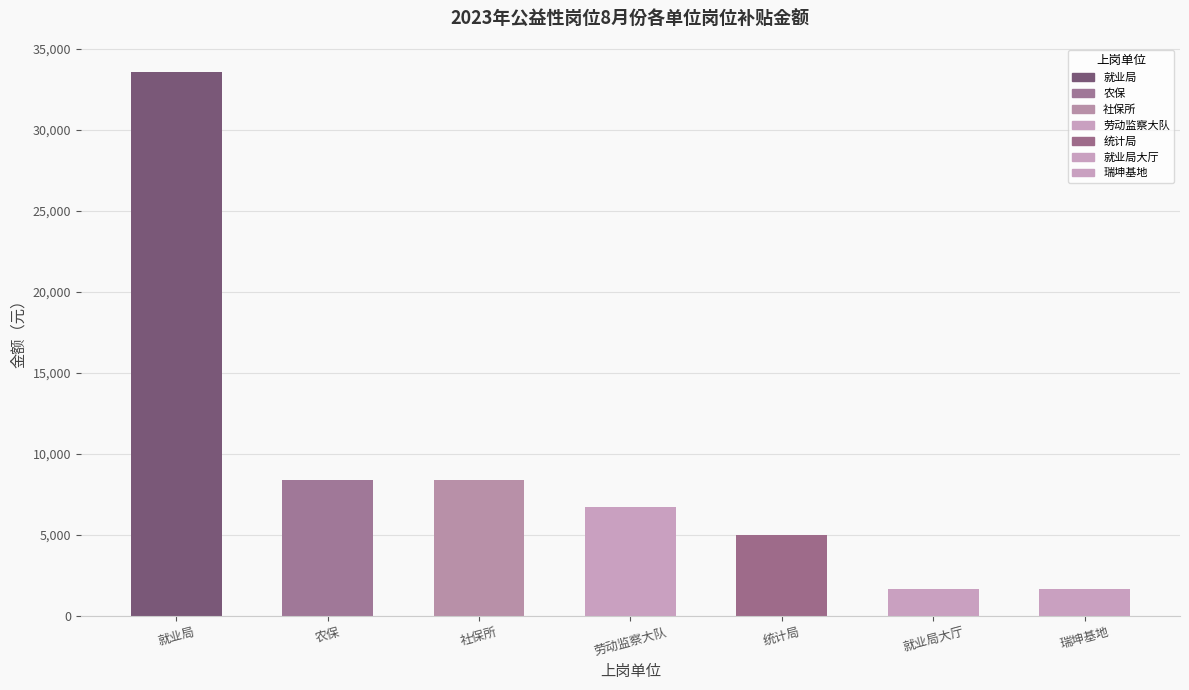

What is the difference between the maximum and minimum values?

31920